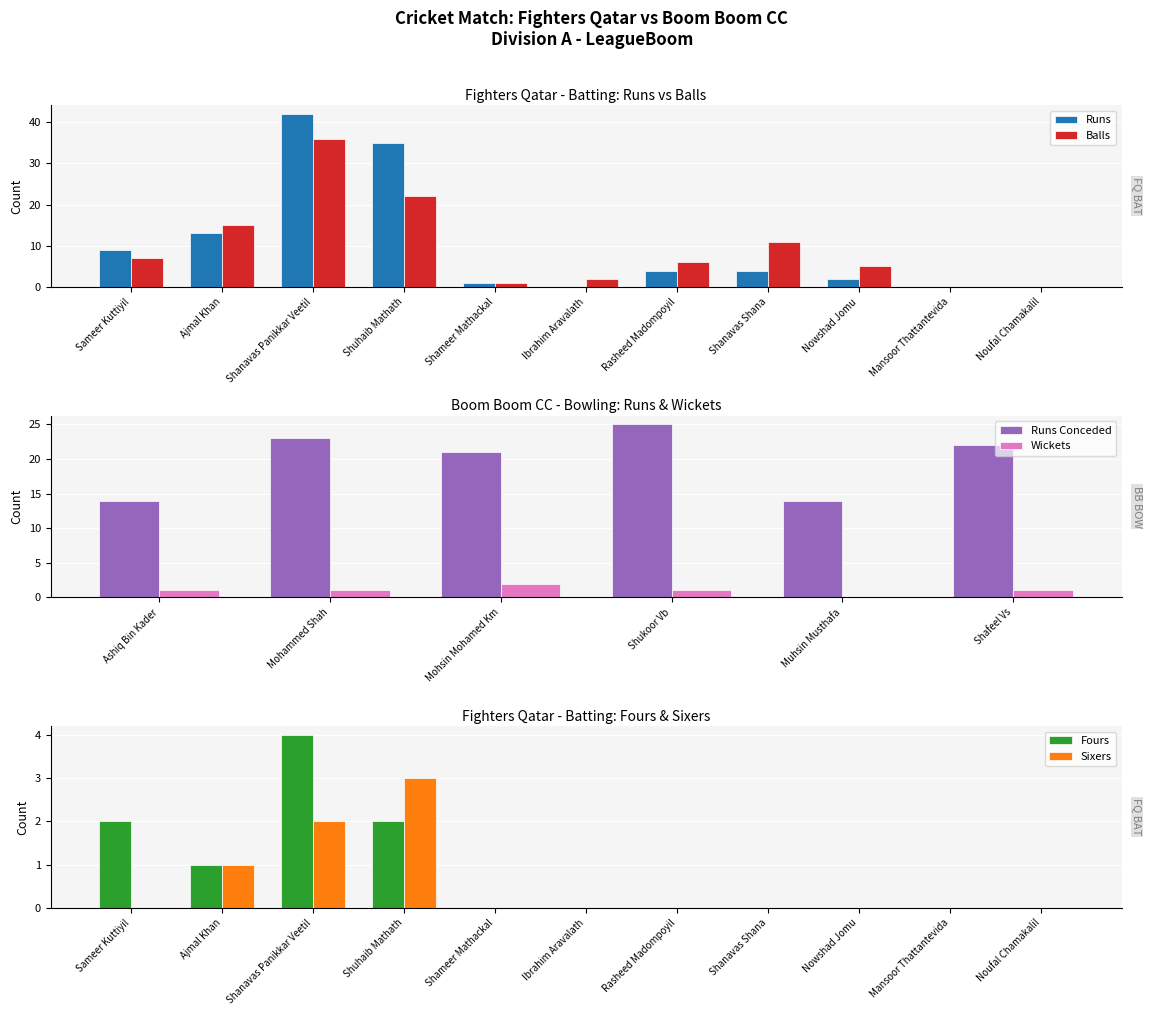

What is the difference between the maximum and minimum values?

42